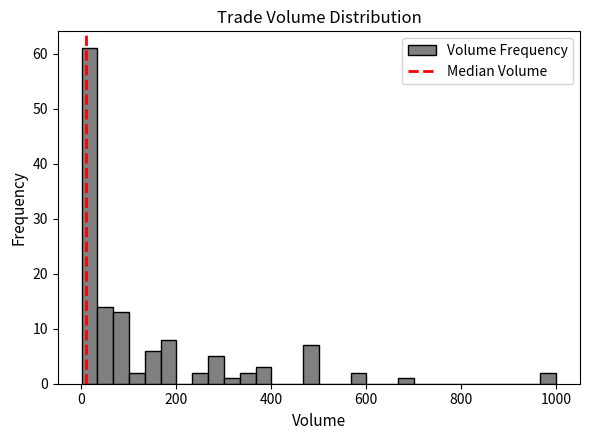

Read against the x-axis, roughly where is the centre of the tallest bar?

20